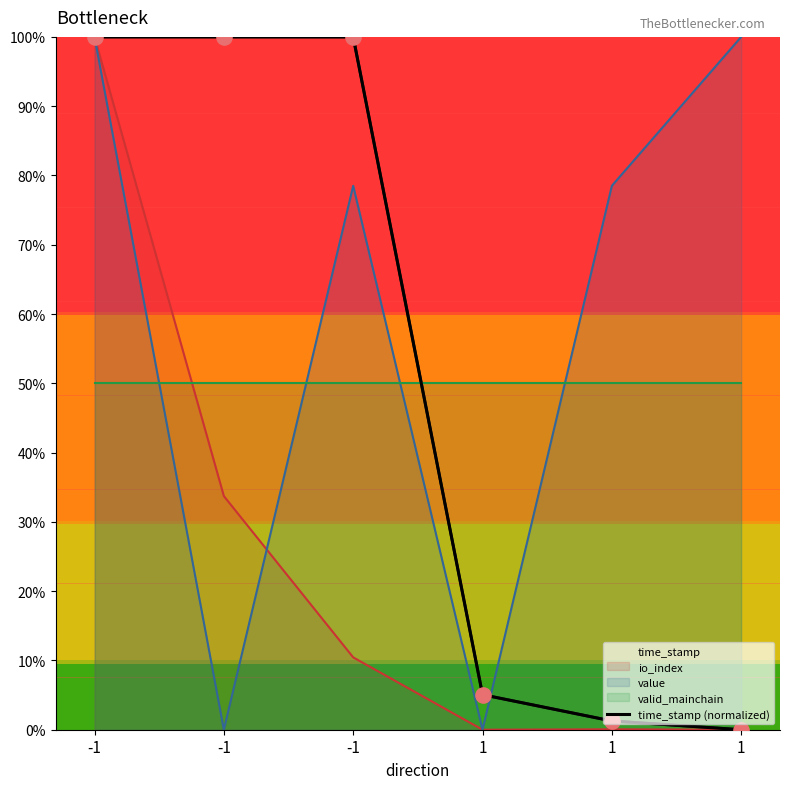

Approximately how many times larger is the value at 1 compared to 1?

0.2